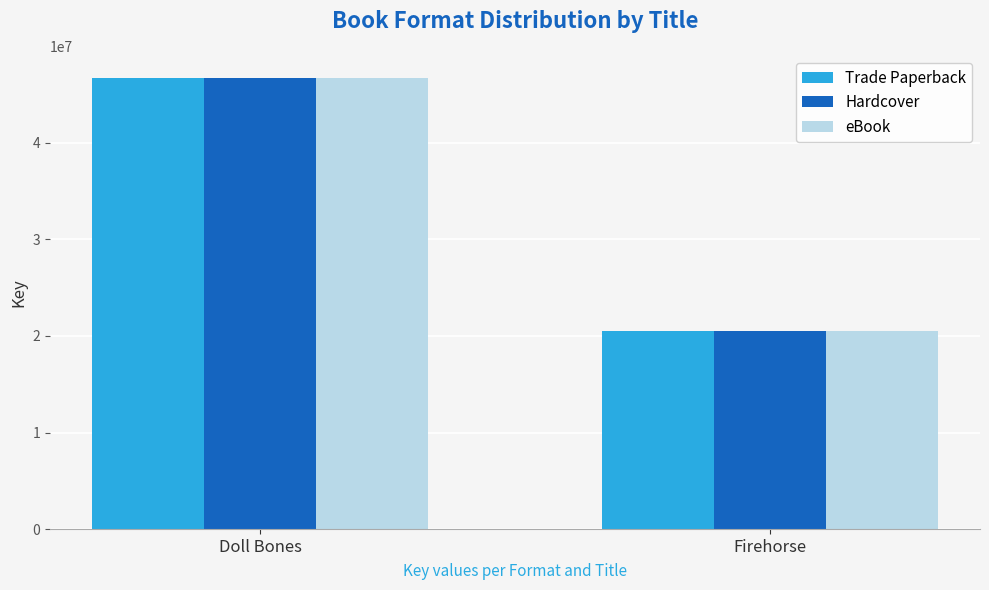

How many groups of bars are there?

2